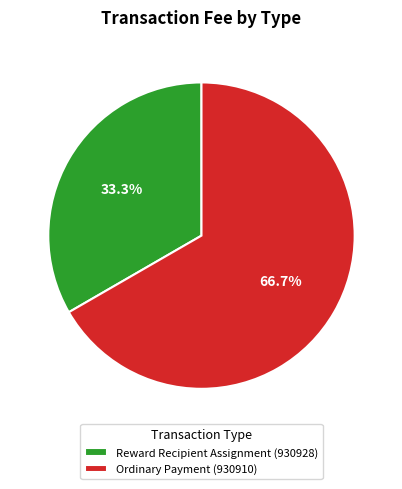

Count the number of slices in the pie.

2